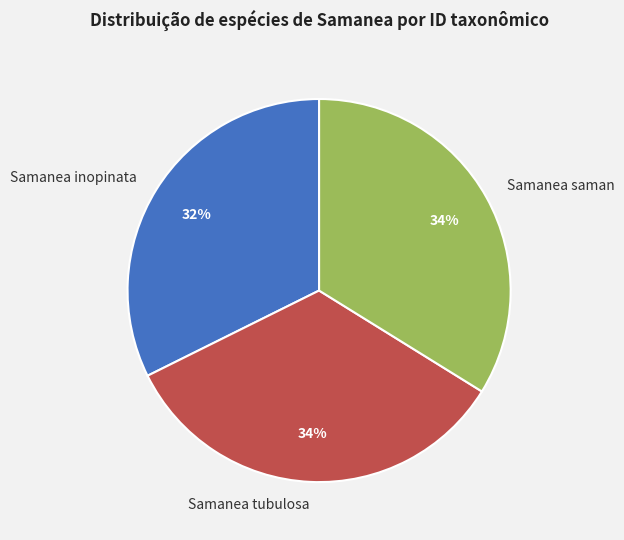

Combined, do Samanea inopinata and Samanea saman account for over 50%?

Yes